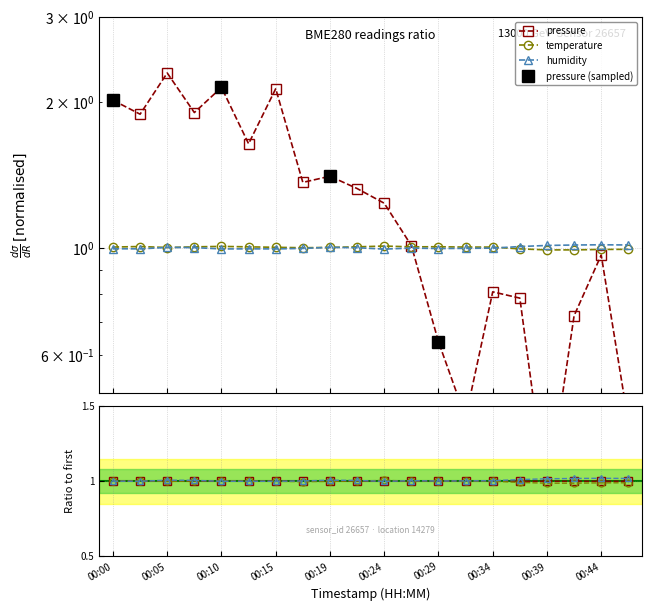

Reading left to right, list all the values displayed in this chart.

pressure: 2.0	1.9	2.3	1.9	2.1	1.6	2.1	1.4	1.4	1.3	1.2	1.0	0.6	0.4	0.8	0.8	0.3	0.7	1.0	0.4
temperature: 1.0	1.0	1.0	1.0	1.0	1.0	1.0	1.0	1.0	1.0	1.0	1.0	1.0	1.0	1.0	1.0	1.0	1.0	1.0	1.0
humidity: 1.0	1.0	1.0	1.0	1.0	1.0	1.0	1.0	1.0	1.0	1.0	1.0	1.0	1.0	1.0	1.0	1.0	1.0	1.0	1.0